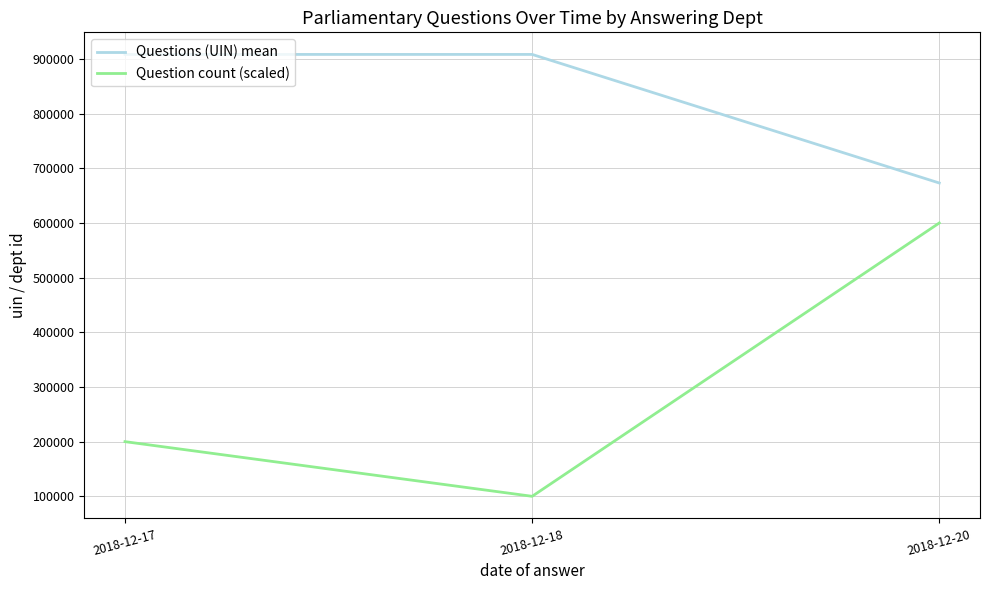

Rank the categories by Question count (scaled) value from lowest to highest.

2018-12-18, 2018-12-17, 2018-12-20